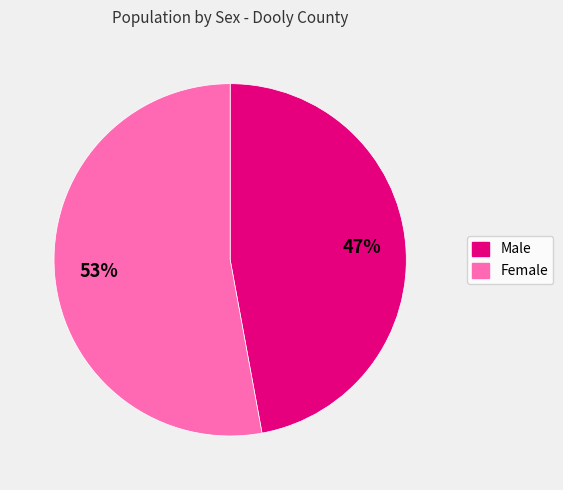

Count the number of slices in the pie.

2